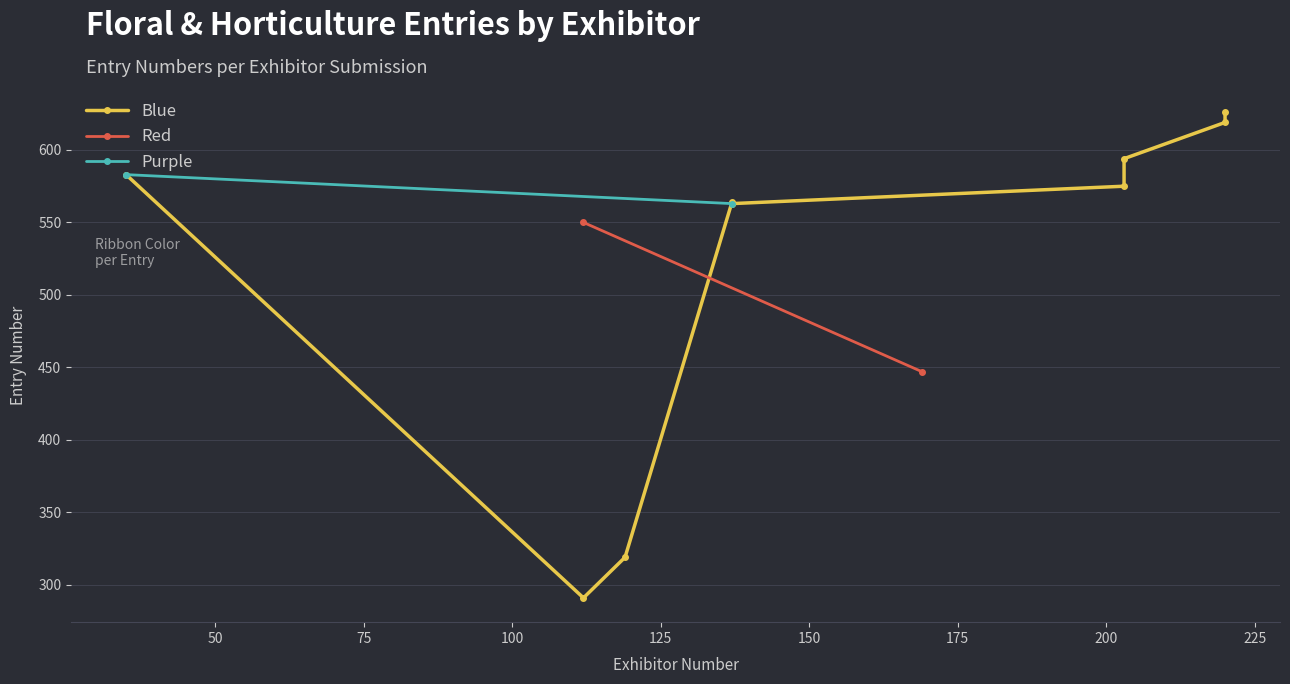

What is the smallest value displayed?

291